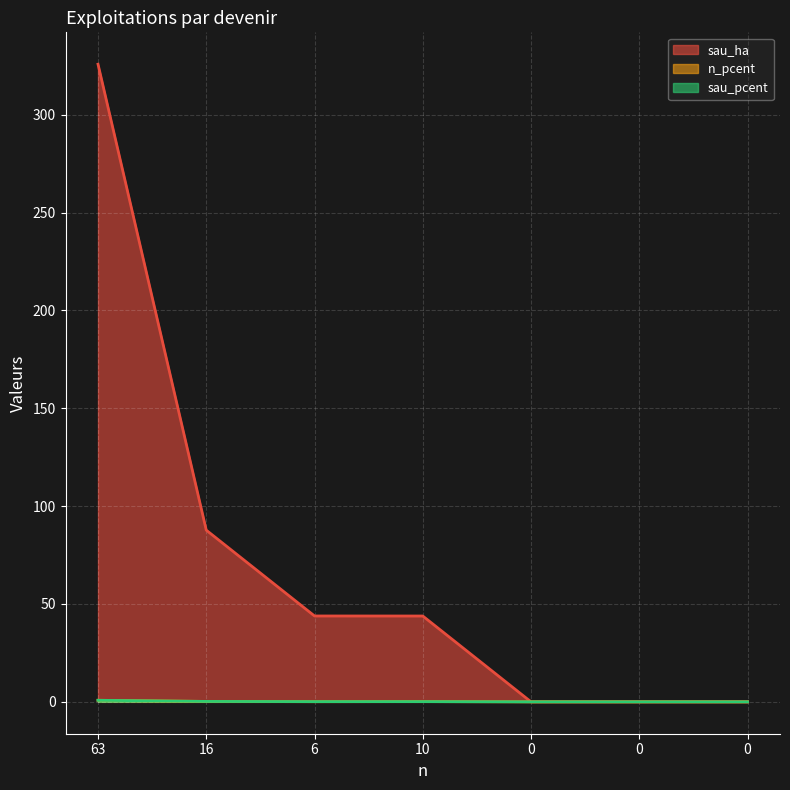

True or false: sau_pcent has more than 0 interior local peaks.

False